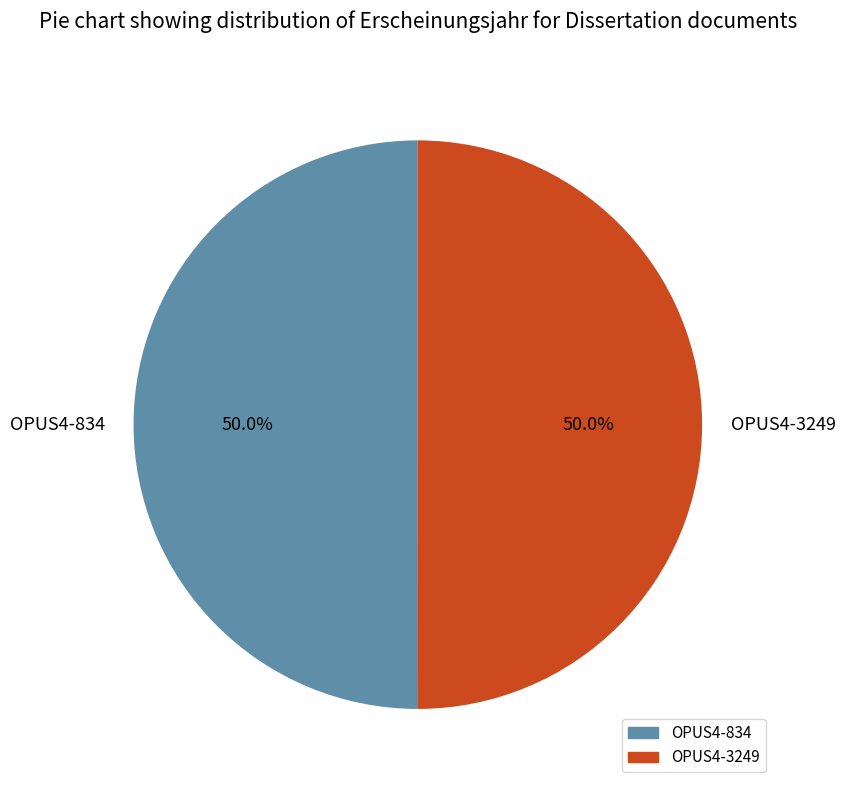

What percentage do OPUS4-834 and OPUS4-3249 together represent?

100.0%